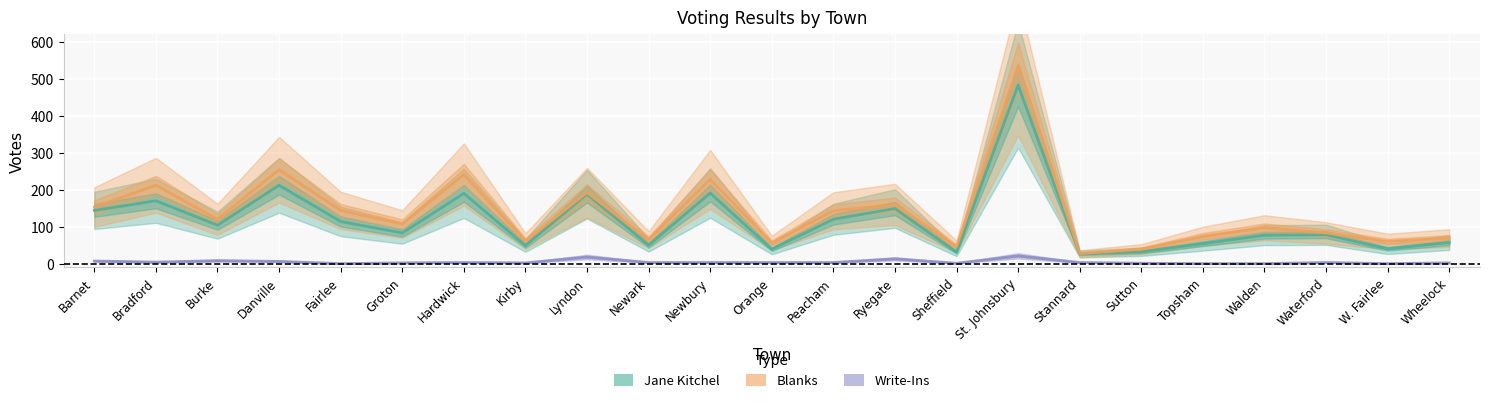

What are all the series names shown in the legend?

Jane Kitchel, Blanks, Write-Ins